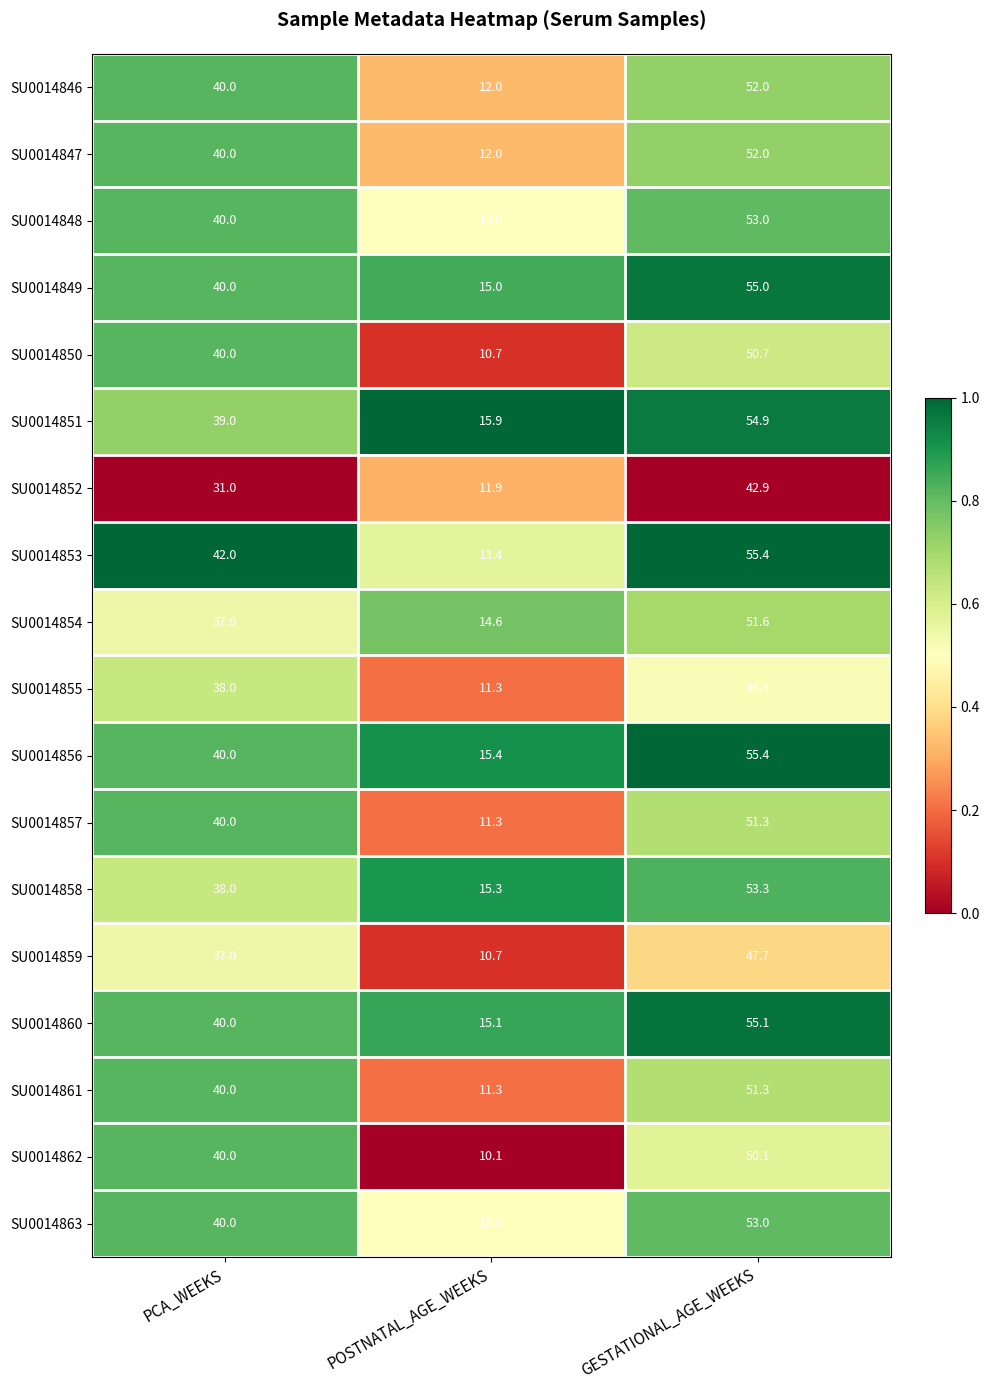

Which series changed the most between POSTNATAL_AGE_WEEKS and GESTATIONAL_AGE_WEEKS?

SU0014853